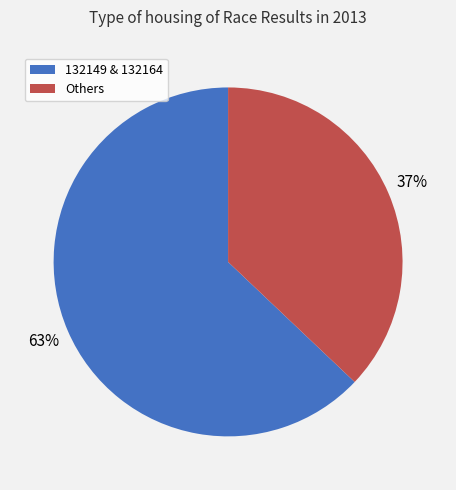

Is there a majority slice in this chart?

Yes